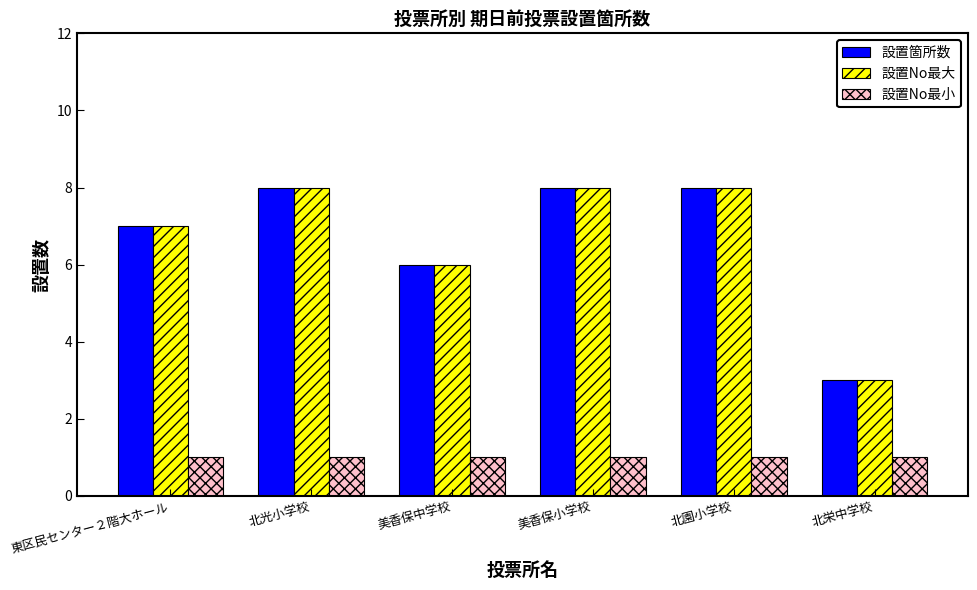

How many groups of bars are there?

6